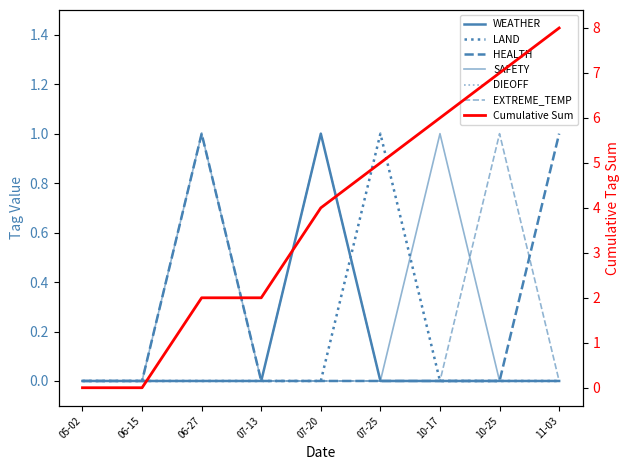

How many positive values does the DIEOFF series have?

1